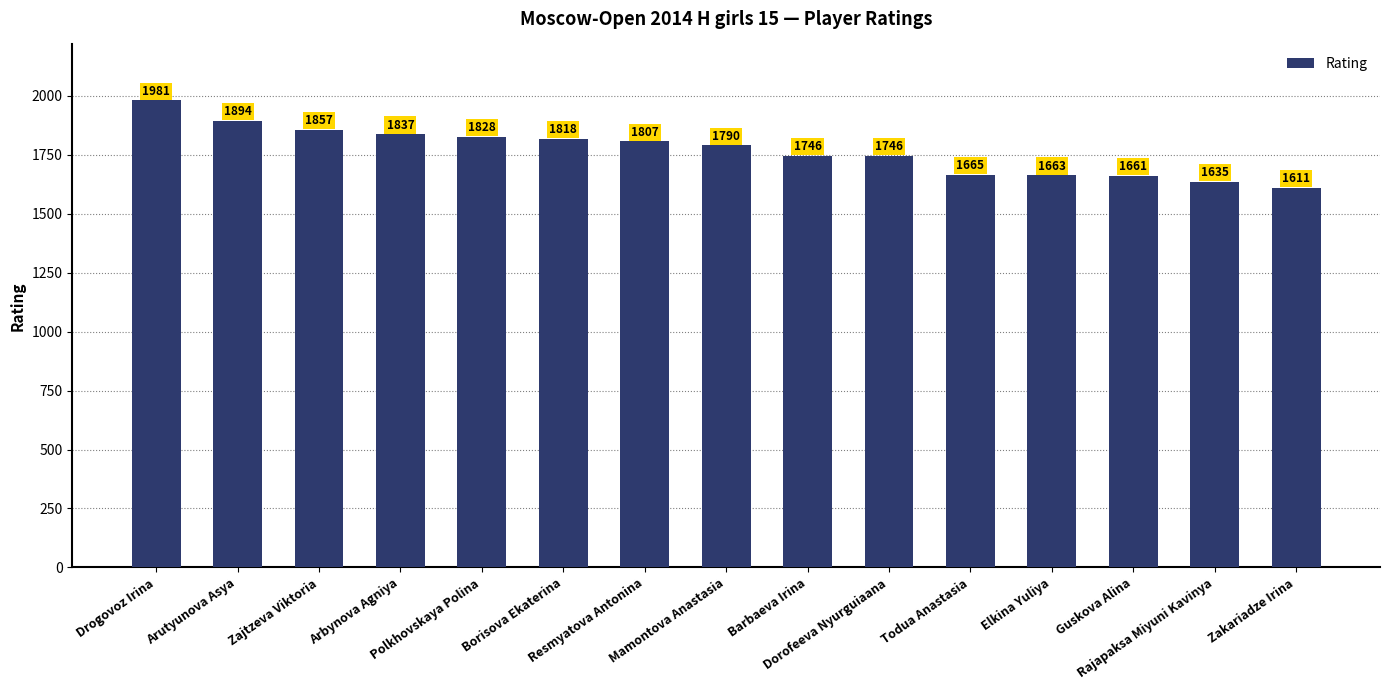

What is the average value?

1769